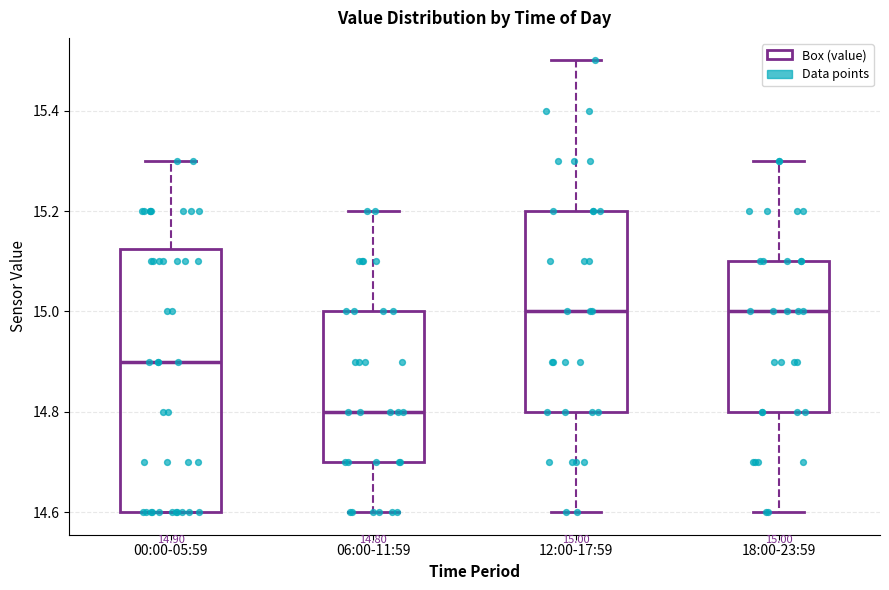

Which box is the tallest, from its lower edge to its upper edge?

00:00-05:59